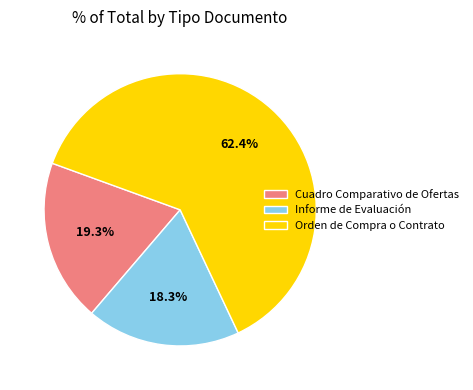

Count the number of slices in the pie.

3